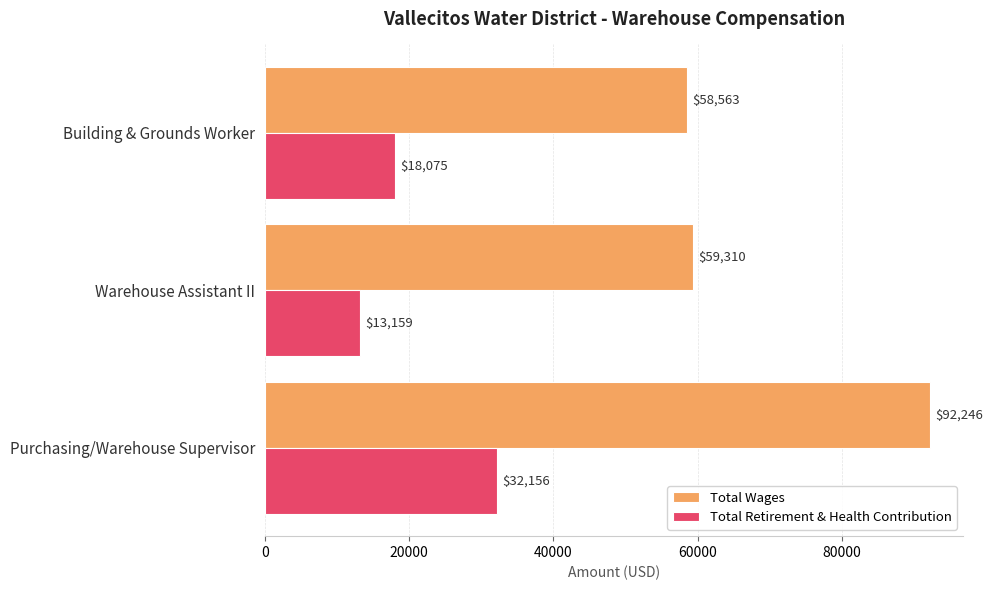

What are all the series names shown in the legend?

Total Wages, Total Retirement & Health Contribution